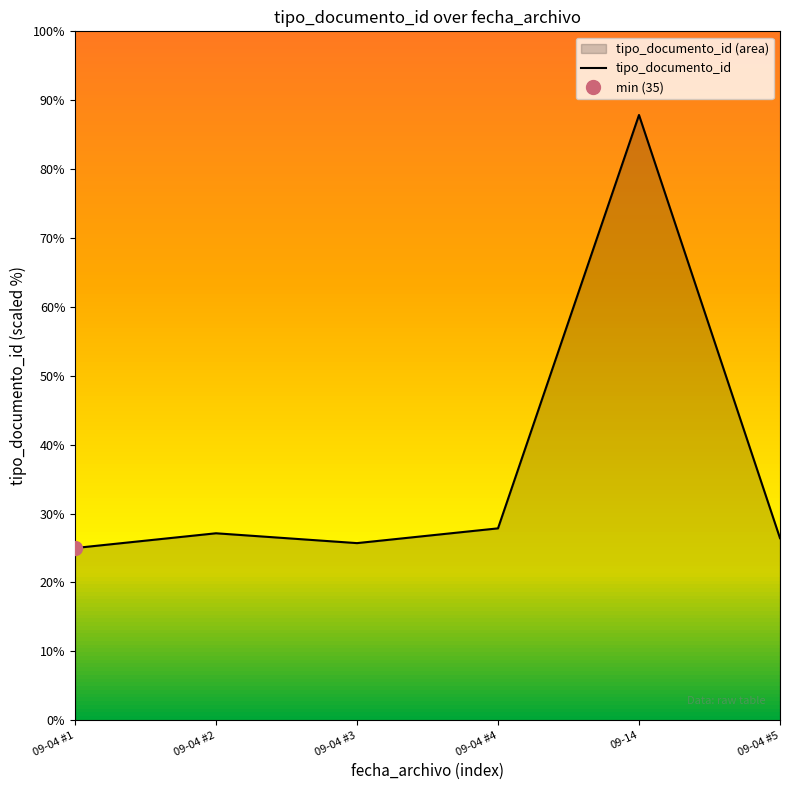

How many data points are less than 27?

3